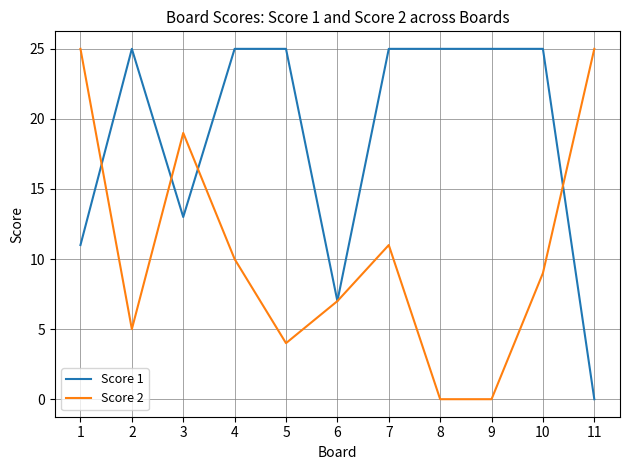

Is it true that Score 2 equals 4 at 5?

True